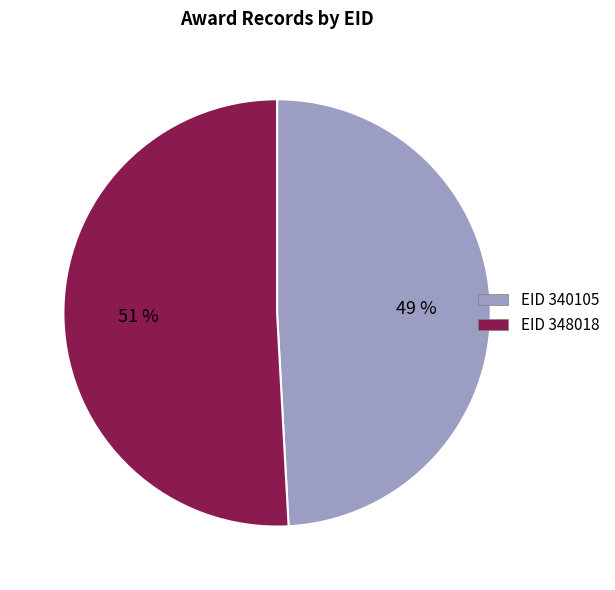

Count the number of slices in the pie.

2